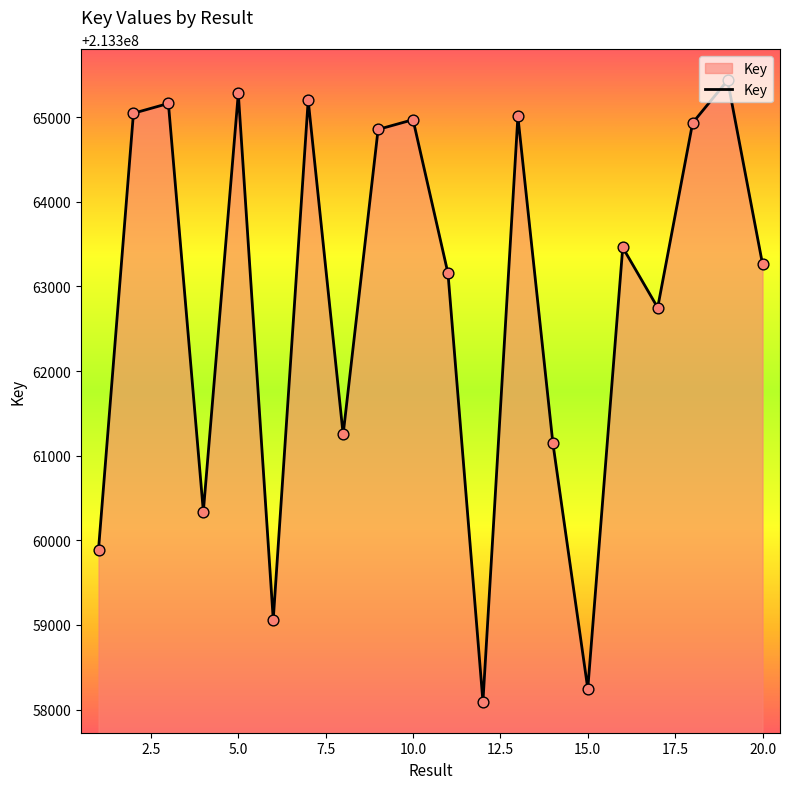

What is the difference between the maximum and minimum values?

7342